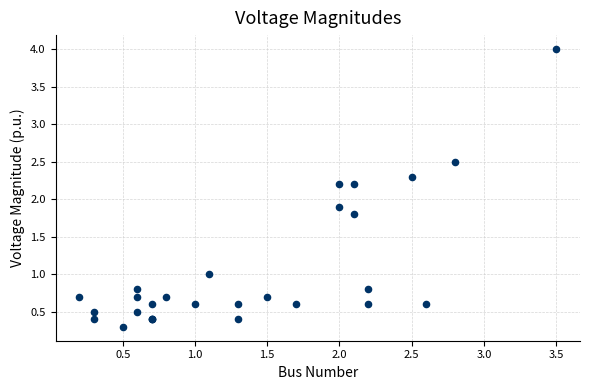

What Y value in the scatter plot is closest to 2?

1.9